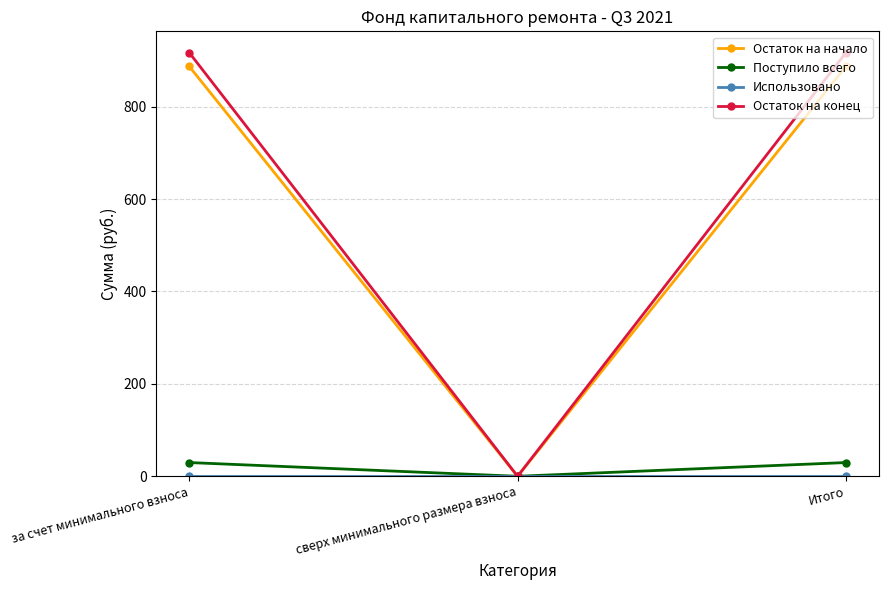

Which category has the lowest value in the Остаток на конец series?

сверх минимального размера взноса